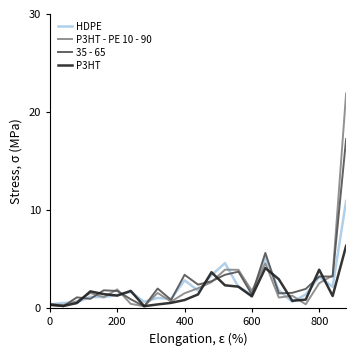

What is the difference between the second highest and minimum values in the P3HT - PE 10 - 90 series?

4.4